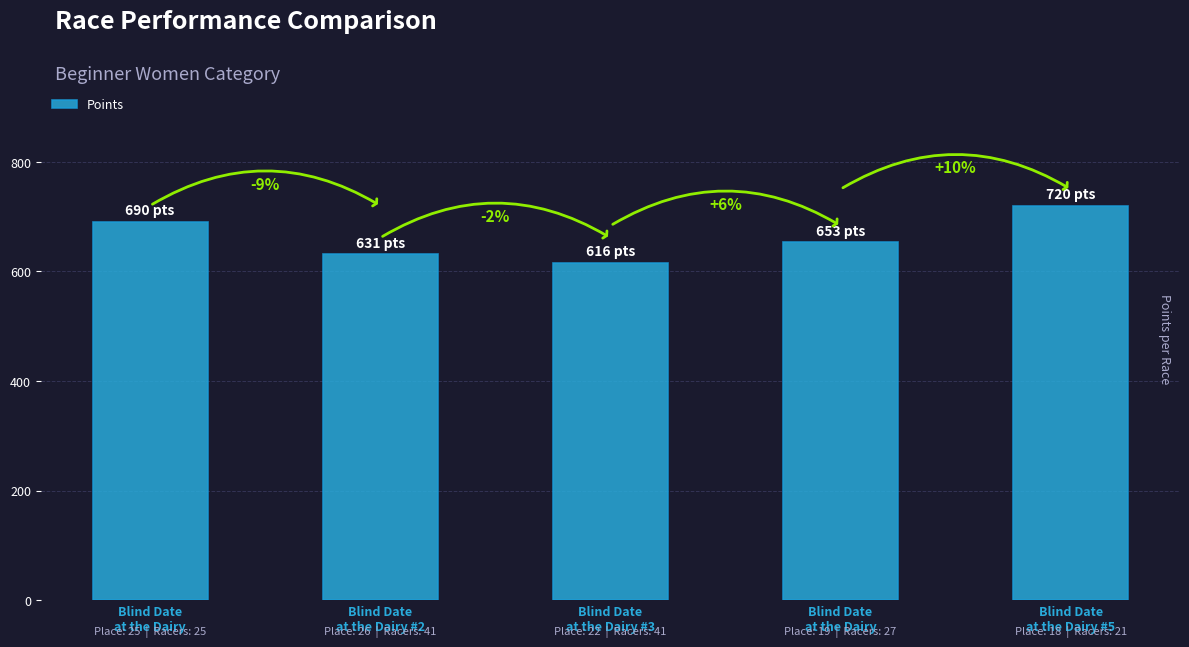

What is the difference between the maximum and second lowest values?

88.7